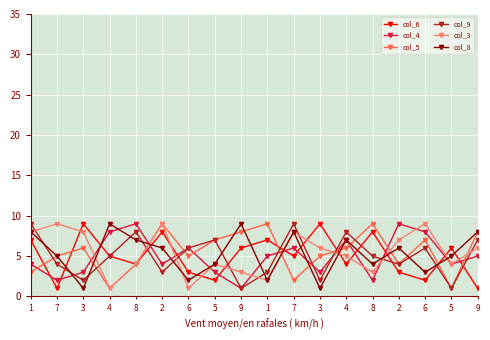

Does the chart display data point markers on the line(s)?

Yes